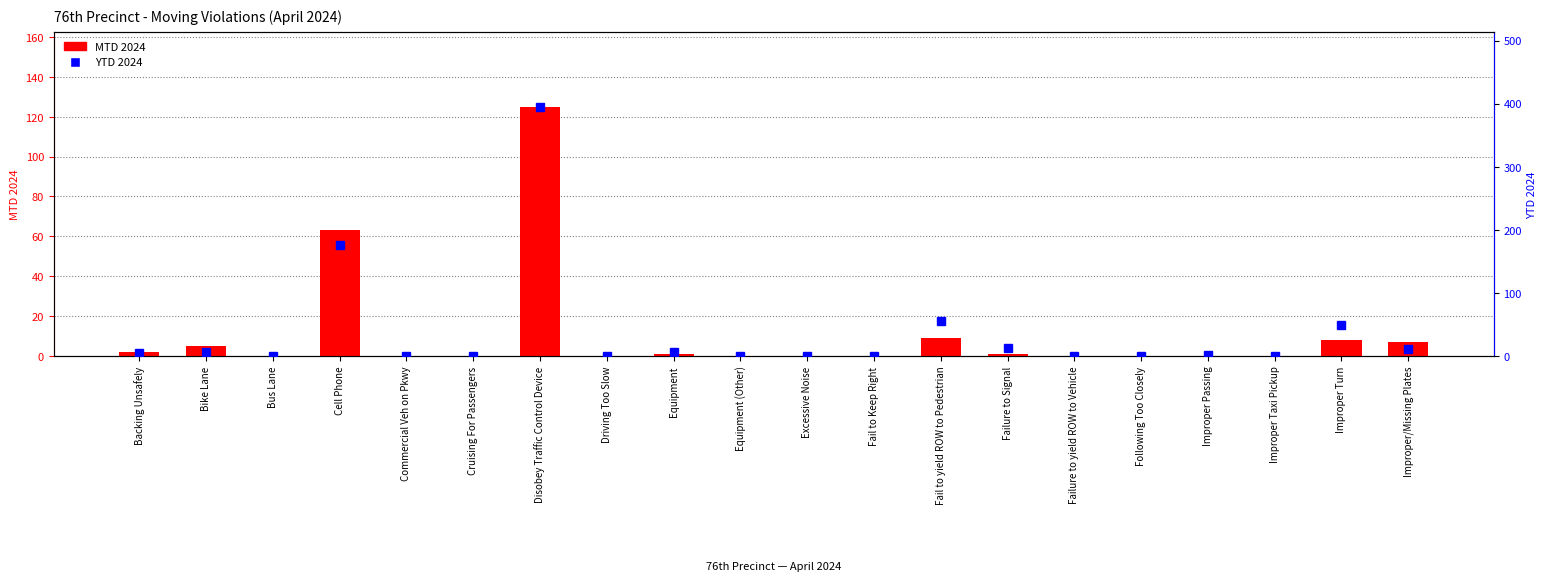

Reading left to right, transcribe all the data shown in this chart.

MTD 2024: Backing Unsafely=2	Bike Lane=5	Bus Lane=0	Cell Phone=63	Commercial Veh on Pkwy=0	Cruising For Passengers=0	Disobey Traffic Control Device=125	Driving Too Slow=0	Equipment=1	Equipment (Other)=0	Excessive Noise=0	Fail to Keep Right=0	Fail to yield ROW to Pedestrian=9	Failure to Signal=1	Failure to yield ROW to Vehicle=0	Following Too Closely=0	Improper Passing=0	Improper Taxi Pickup=0	Improper Turn=8	Improper/Missing Plates=7
YTD 2024: Backing Unsafely=4	Bike Lane=7	Bus Lane=0	Cell Phone=176	Commercial Veh on Pkwy=0	Cruising For Passengers=0	Disobey Traffic Control Device=395	Driving Too Slow=0	Equipment=7	Equipment (Other)=0	Excessive Noise=0	Fail to Keep Right=0	Fail to yield ROW to Pedestrian=55	Failure to Signal=13	Failure to yield ROW to Vehicle=0	Following Too Closely=0	Improper Passing=1	Improper Taxi Pickup=0	Improper Turn=49	Improper/Missing Plates=11